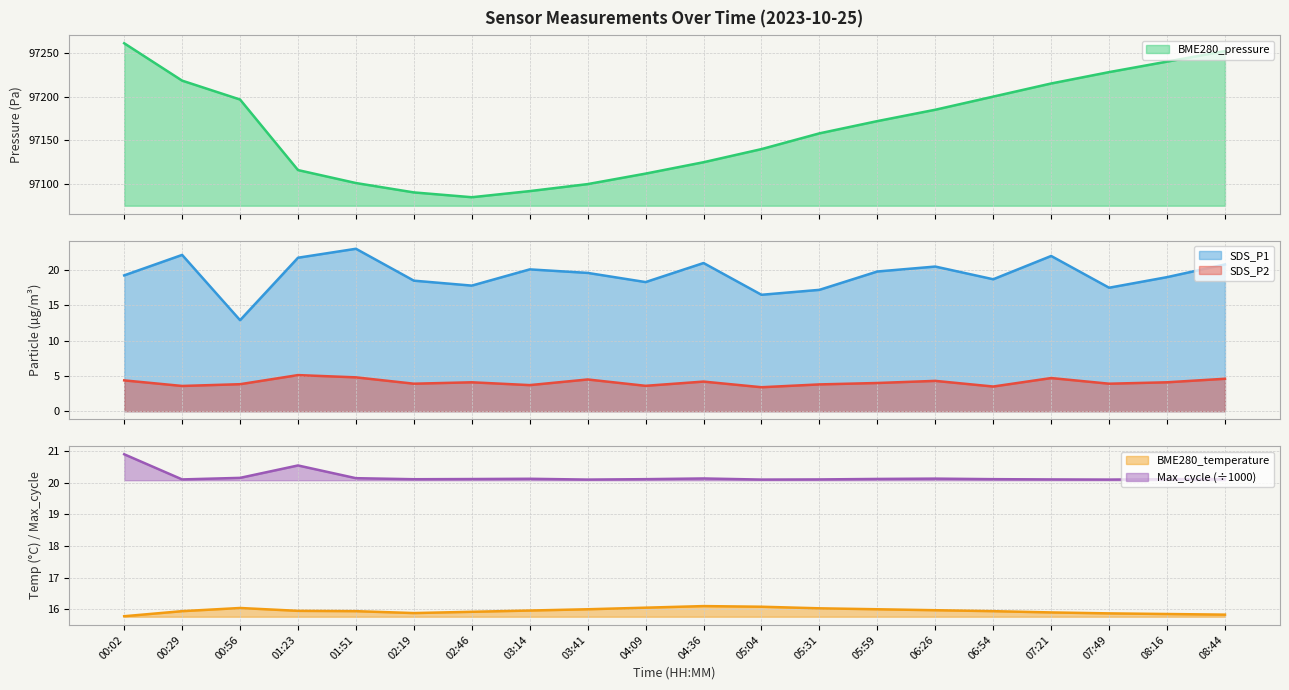

How many lines are shown in the chart?

5